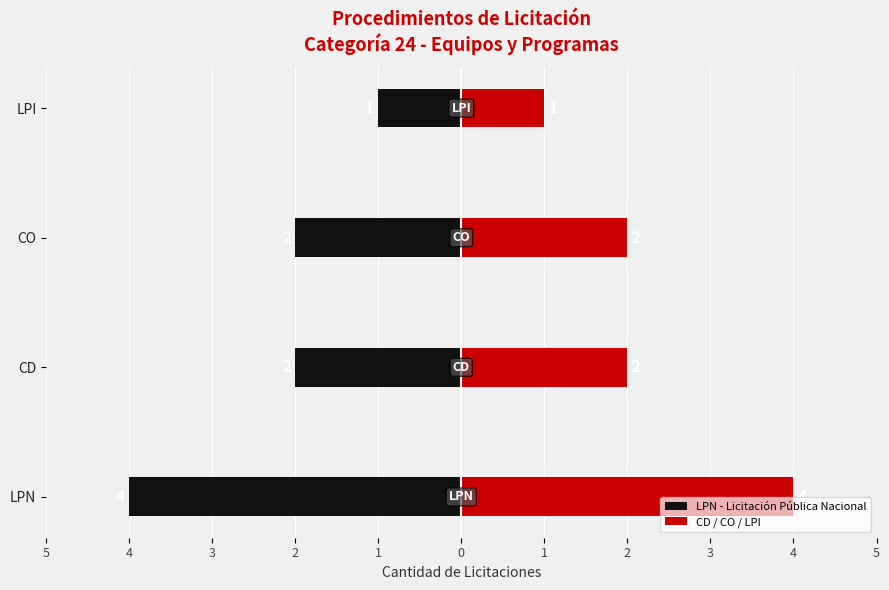

Reading right to left, list all the values displayed in this chart.

LPN - Licitación Pública Nacional: -1	-2	-2	-4
CD / CO / LPI: 1	2	2	4